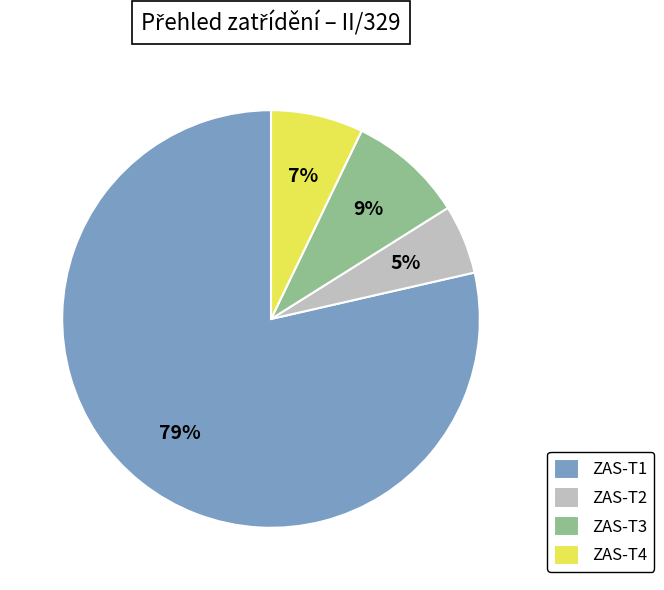

Rank the categories by value from lowest to highest.

ZAS-T2, ZAS-T4, ZAS-T3, ZAS-T1